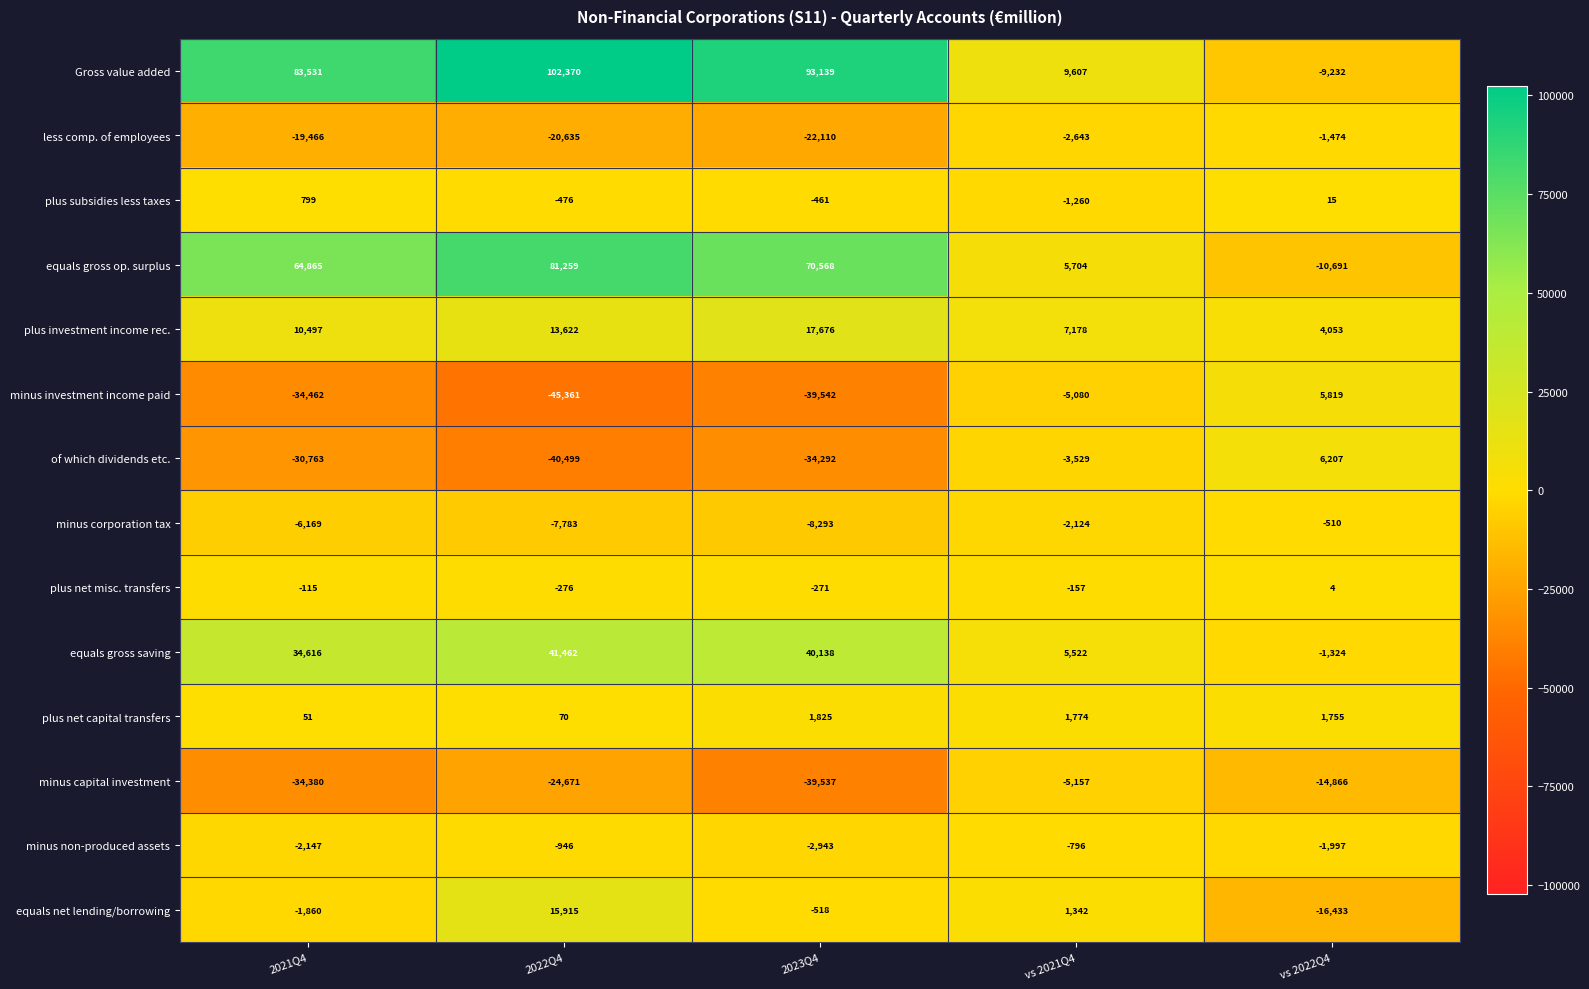

What is the minimum value shown in the chart?

-45361